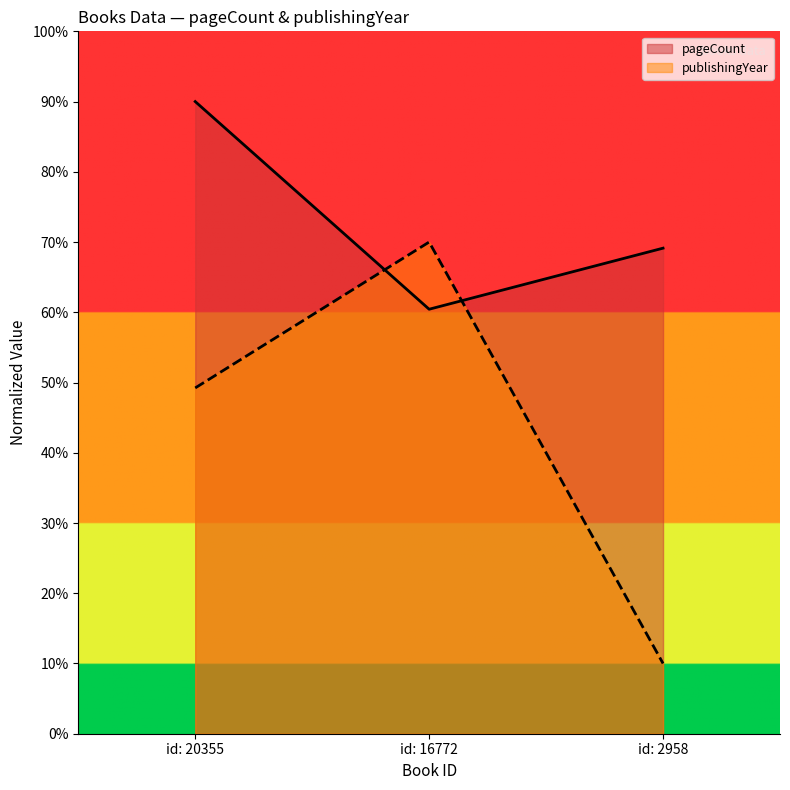

Rank the series by their average value, from highest to lowest.

pageCount, publishingYear